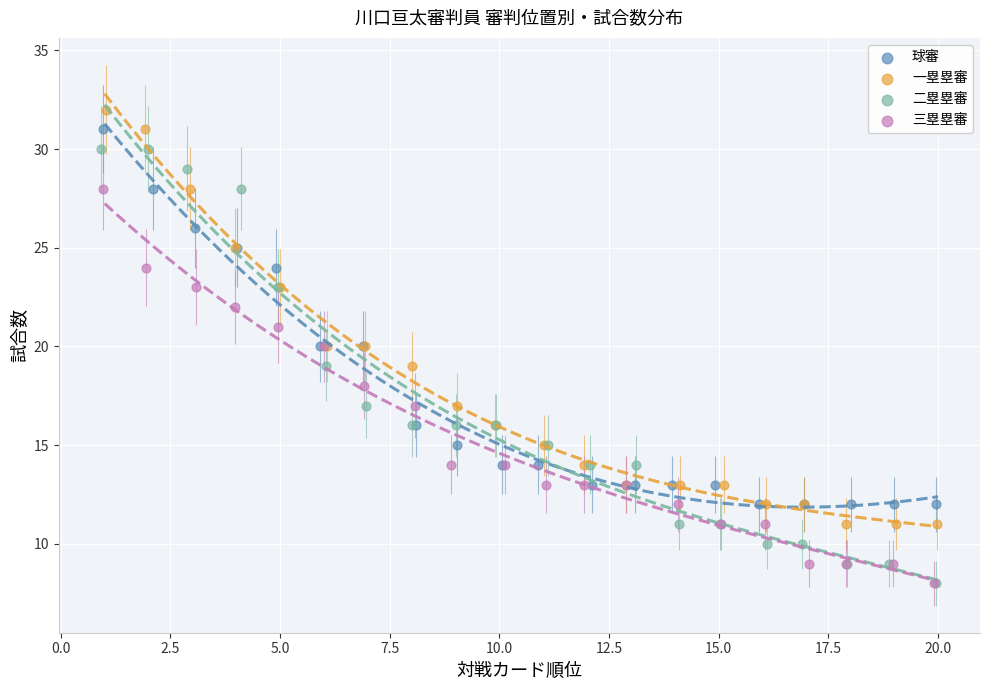

Which series has the widest spread of Y values?

二塁塁審